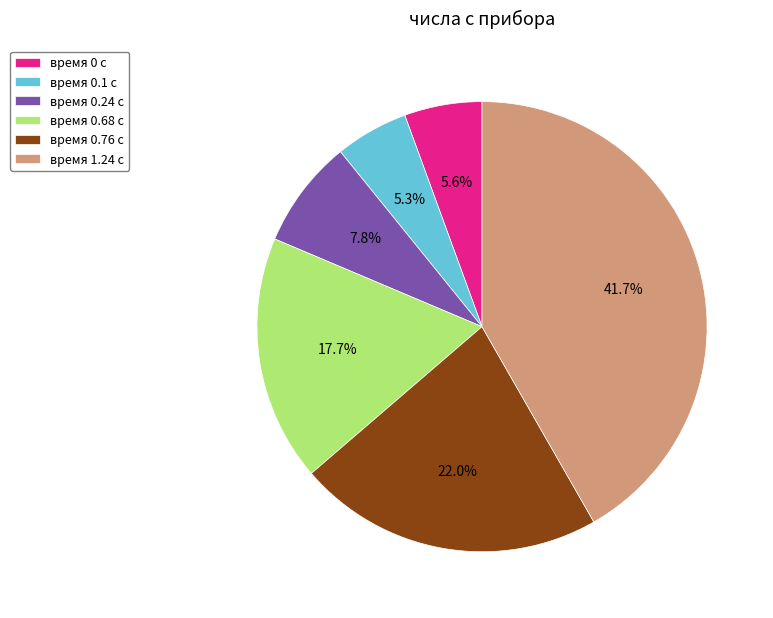

Is there any slice that represents more than half of the pie?

No